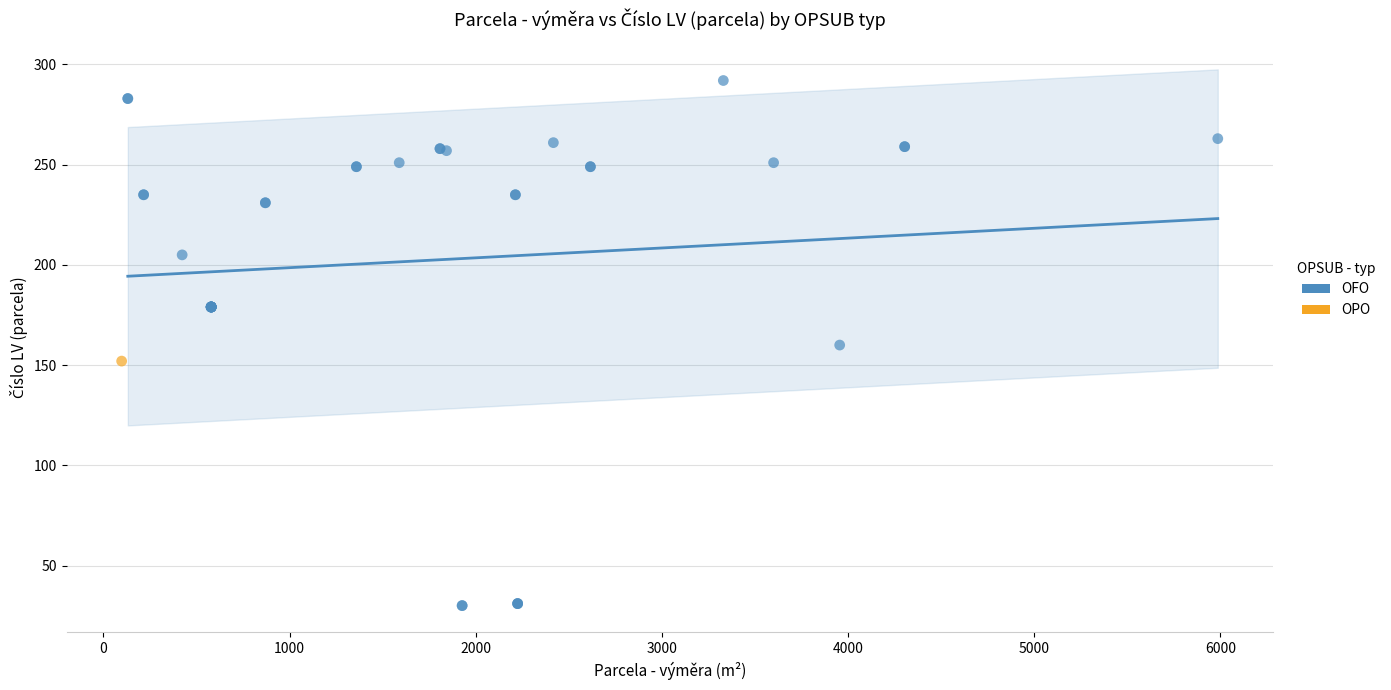

What are all the series names shown in the legend?

OFO, OPO